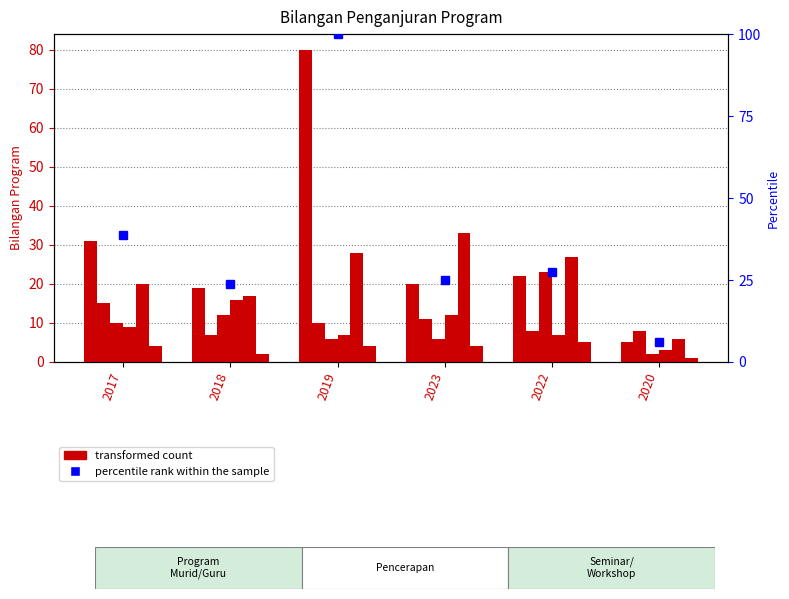

Reading right to left, transcribe all the data shown in this chart.

Program Murid/Guru: 2020=5	2022=22	2023=20	2019=80	2018=19	2017=31
Pencerapan: 2020=8	2022=8	2023=11	2019=10	2018=7	2017=15
Seminar/Talk/Workshop: 2020=2	2022=23	2023=6	2019=6	2018=12	2017=10
Program Khas: 2020=3	2022=7	2023=12	2019=7	2018=16	2017=9
Program Jangkauan: 2020=6	2022=27	2023=33	2019=28	2018=17	2017=20
Program Kebangsaan: 2020=1	2022=5	2023=4	2019=4	2018=2	2017=4